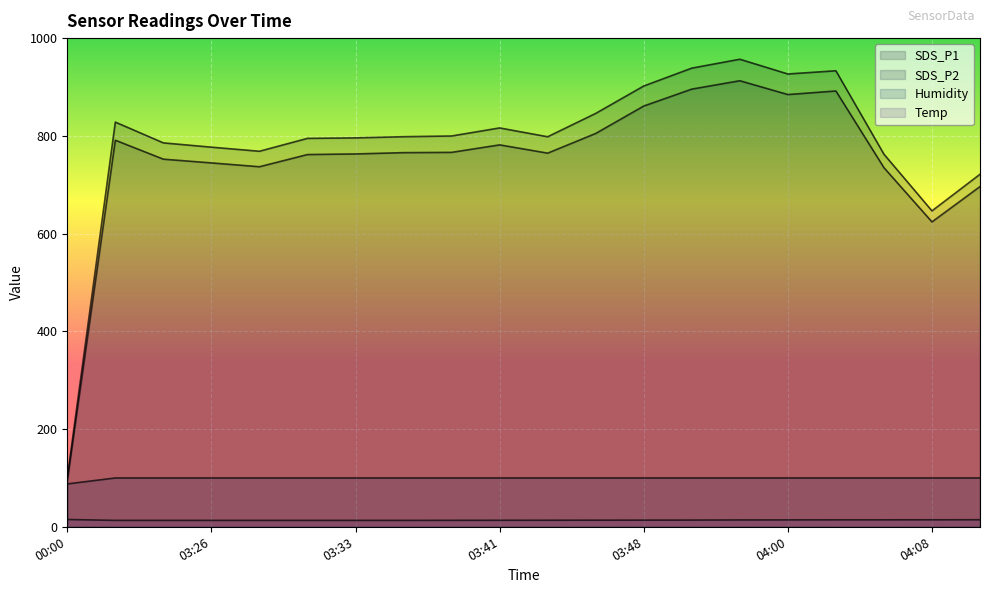

What is the total value across all series at 04:00?

1925.1